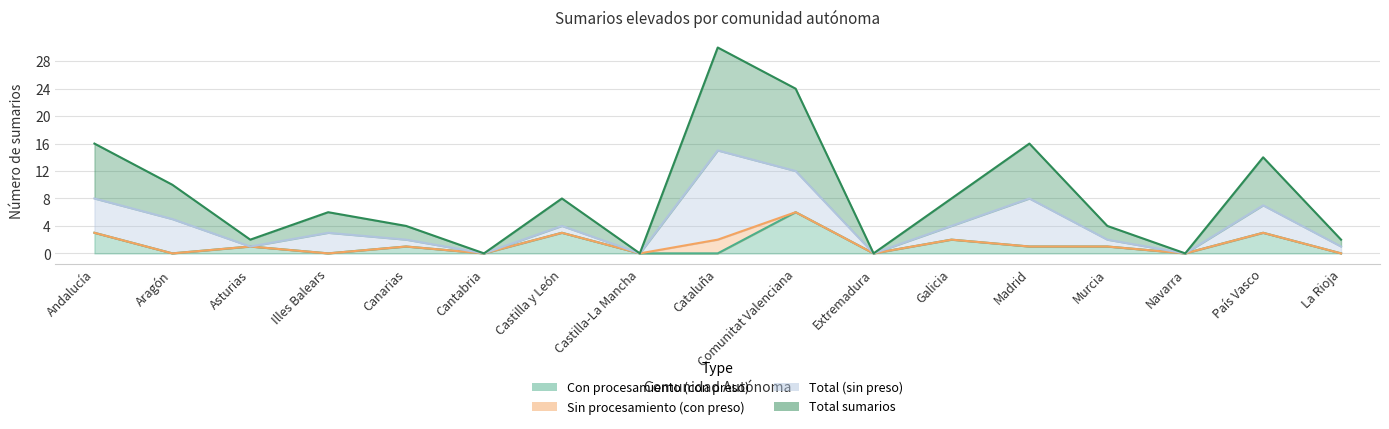

True or false: Con procesamiento (con preso) has a value of 0 at Murcia.

False